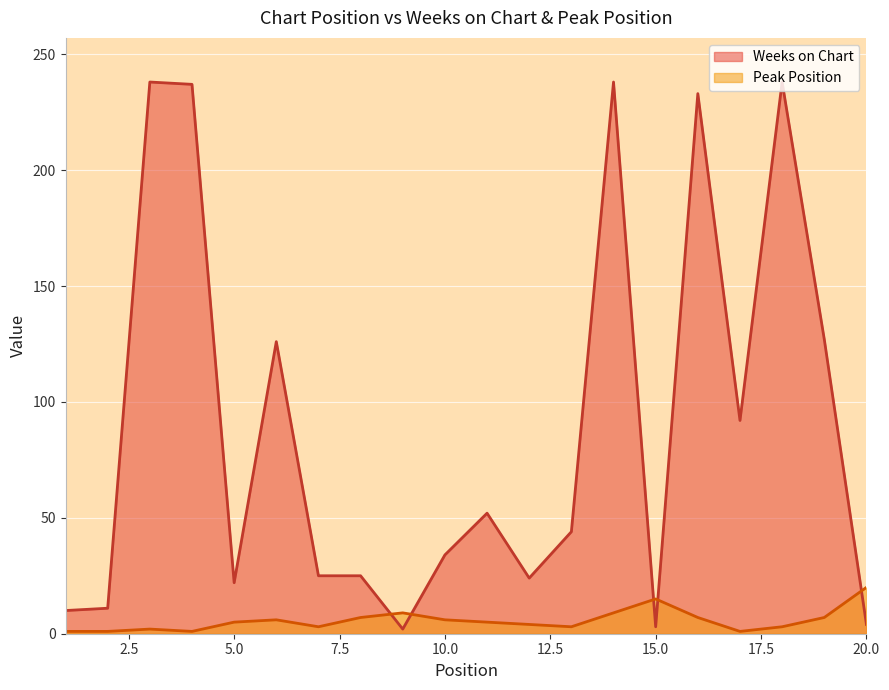

At which category is the sum across all series the highest?

14